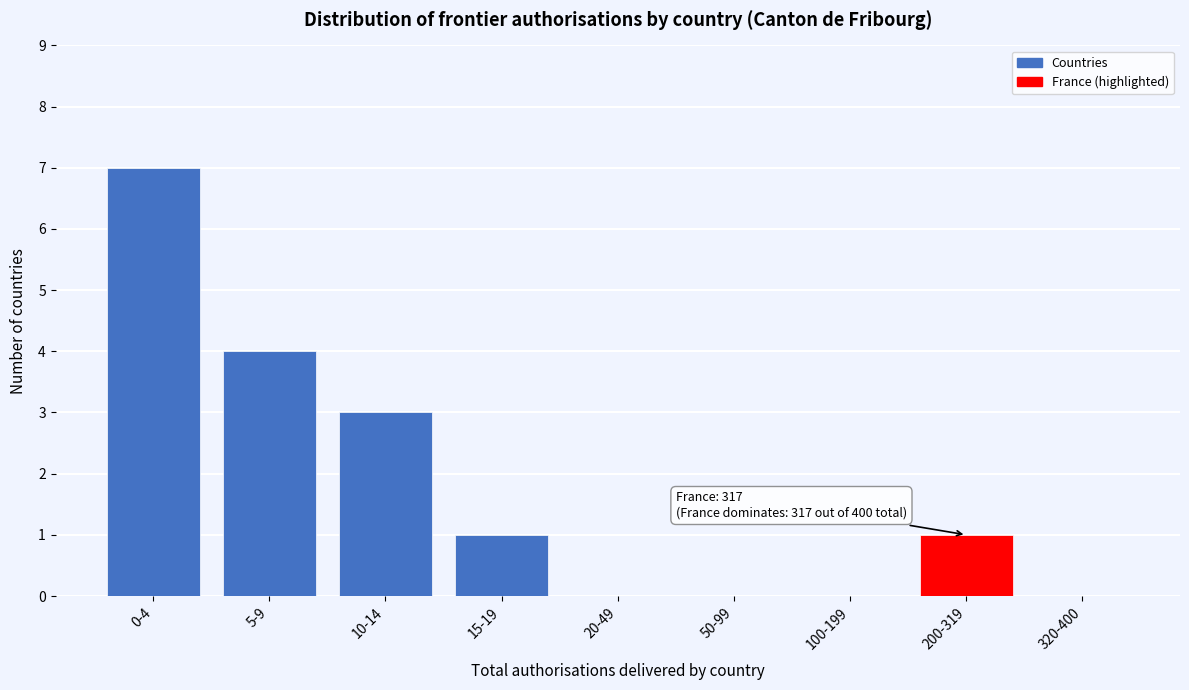

Reading left to right, extract all data points from this chart.

0-4=7	5-9=4	10-14=3	15-19=1	20-49=0	50-99=0	100-199=0	200-319=1	320-400=0